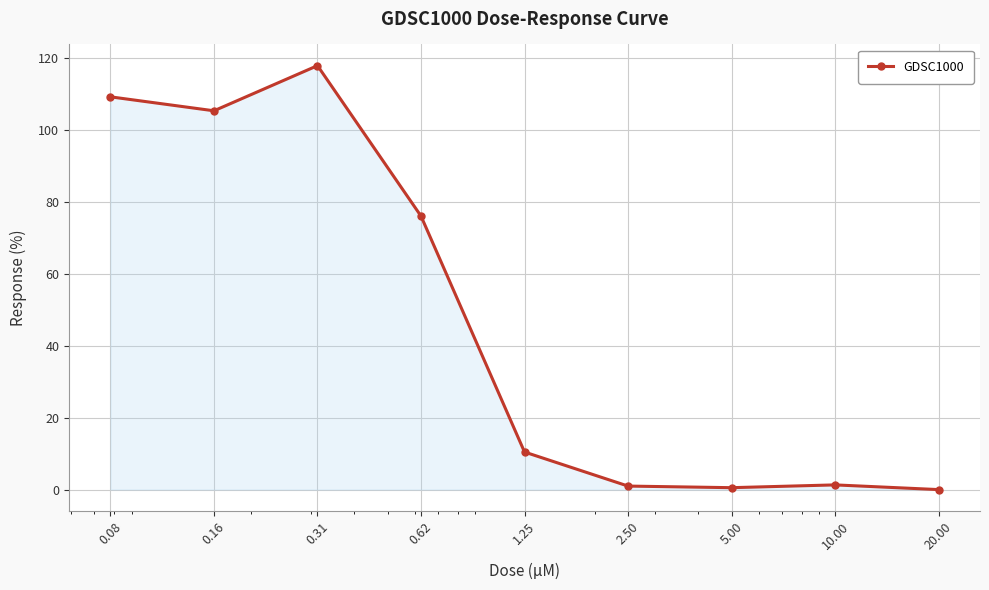

What is the value of the 5th point from the left?

10.4